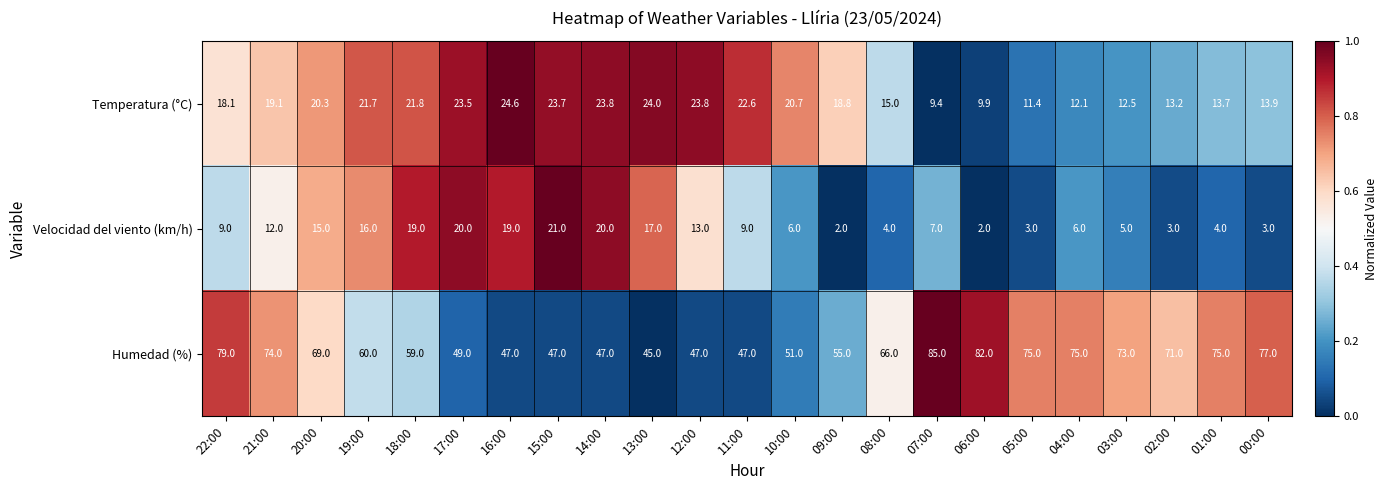

At which category is the sum across all series the highest?

22:00